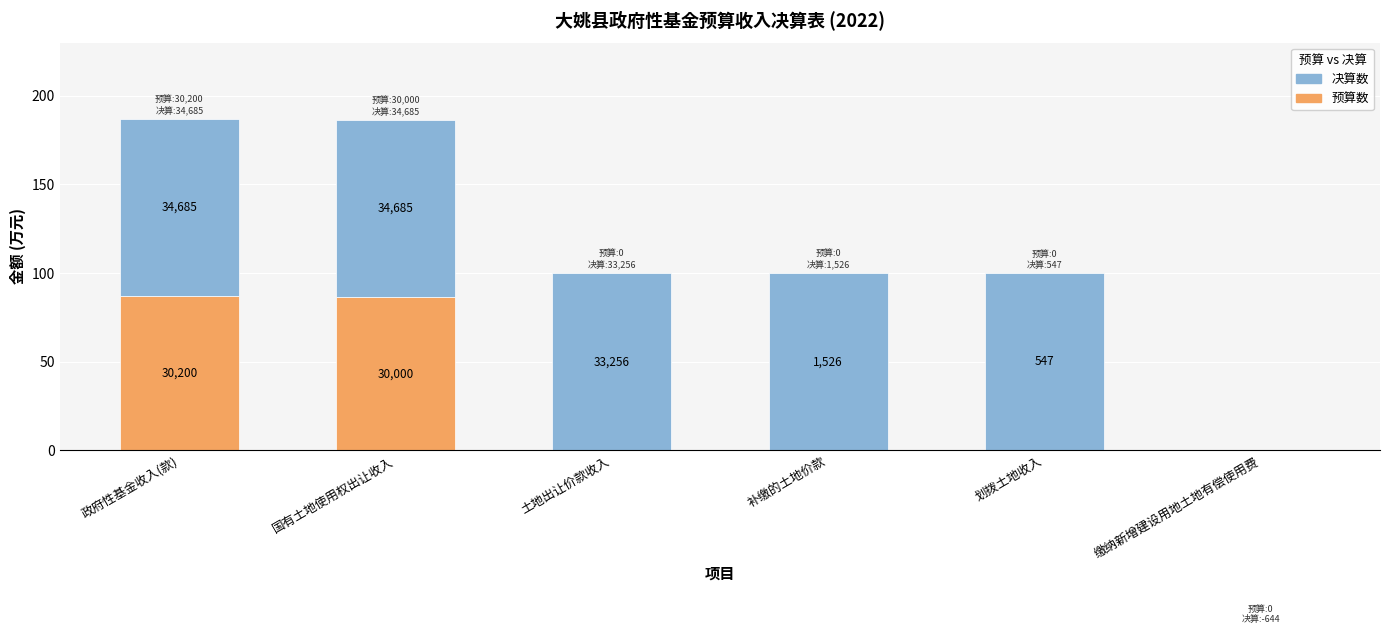

Is it true that 决算数 equals 100.0 at 划拨土地收入?

True